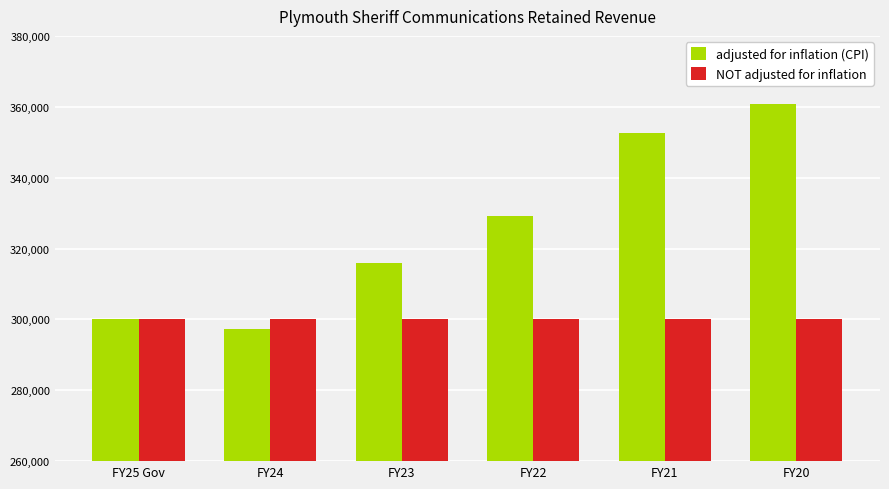

What is the approximate value of adjusted for inflation (CPI) at FY22?

329148